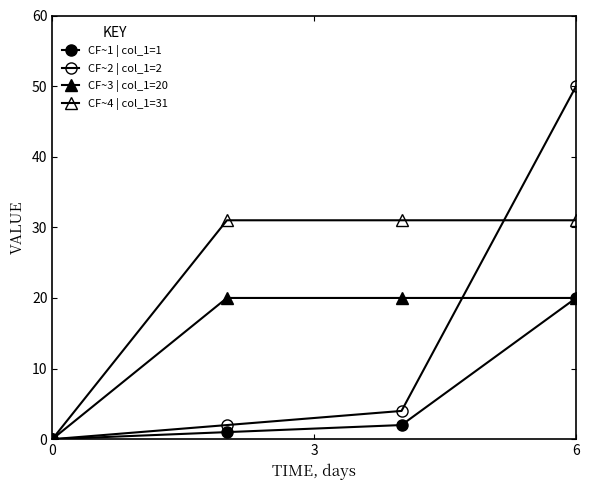

True or false: CF~2 | col_1=2 has more than 2 points higher than both neighbors.

False